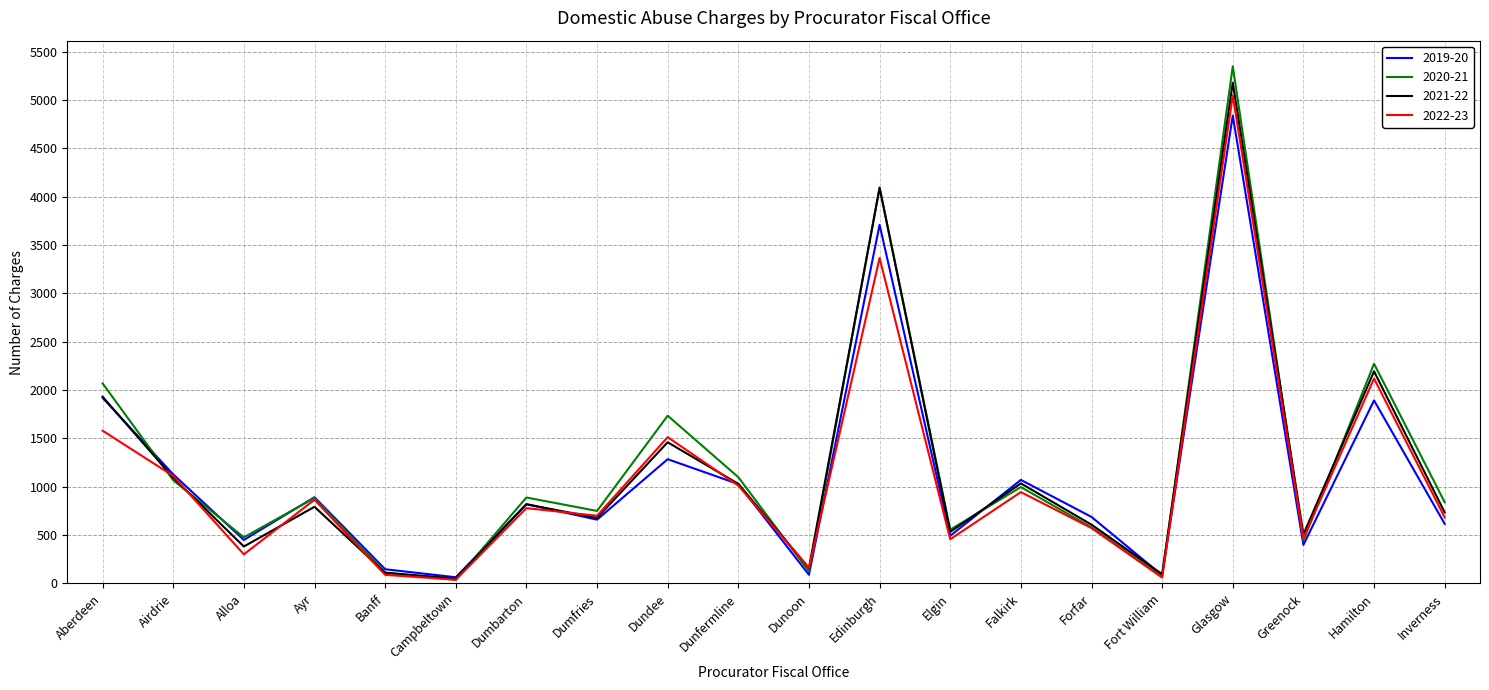

What is the sum of the 2022-23 values at Falkirk and Greenock?

1414